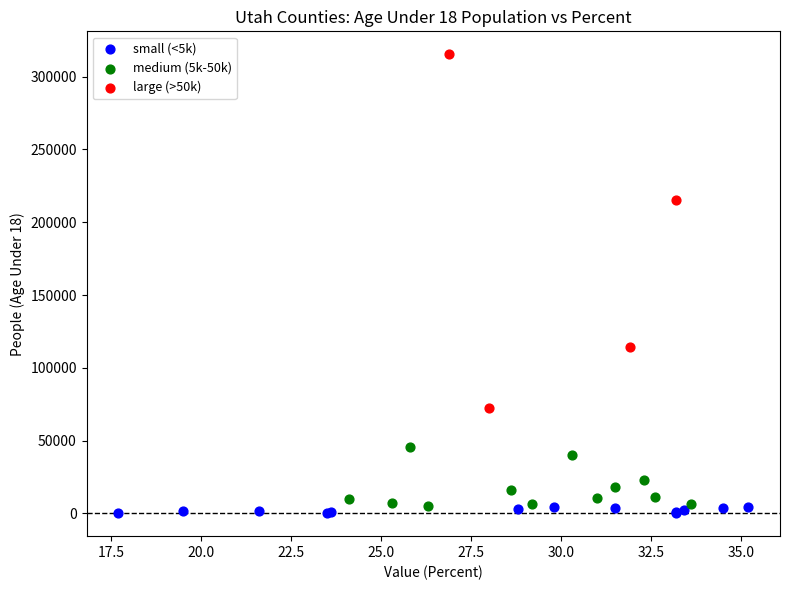

Which series reaches the maximum Y coordinate?

large (>50k)